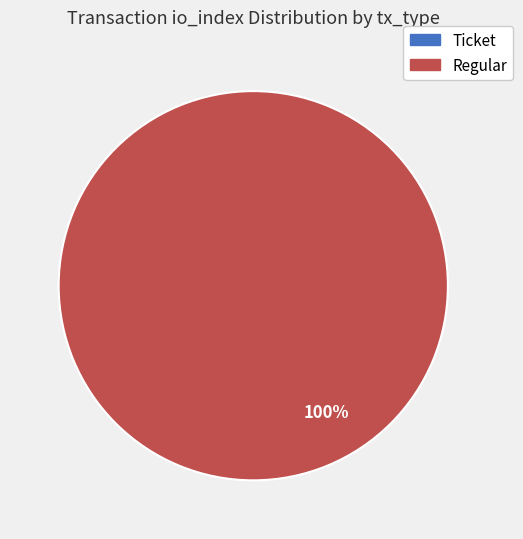

Count the number of slices in the pie.

2